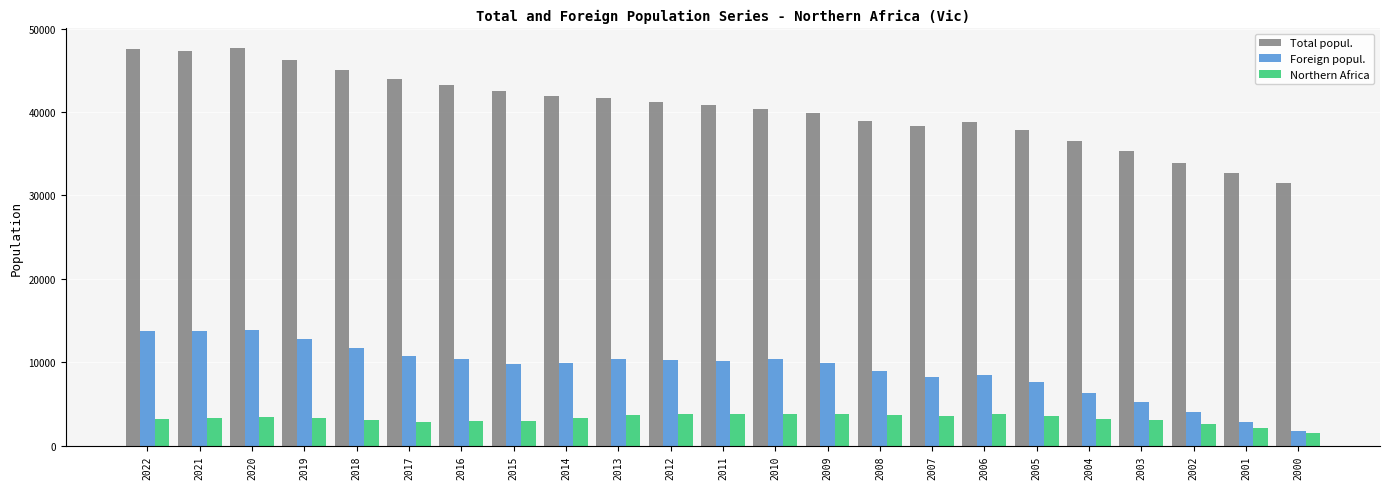

Which series changed the most between 2020 and 2010?

Total popul.